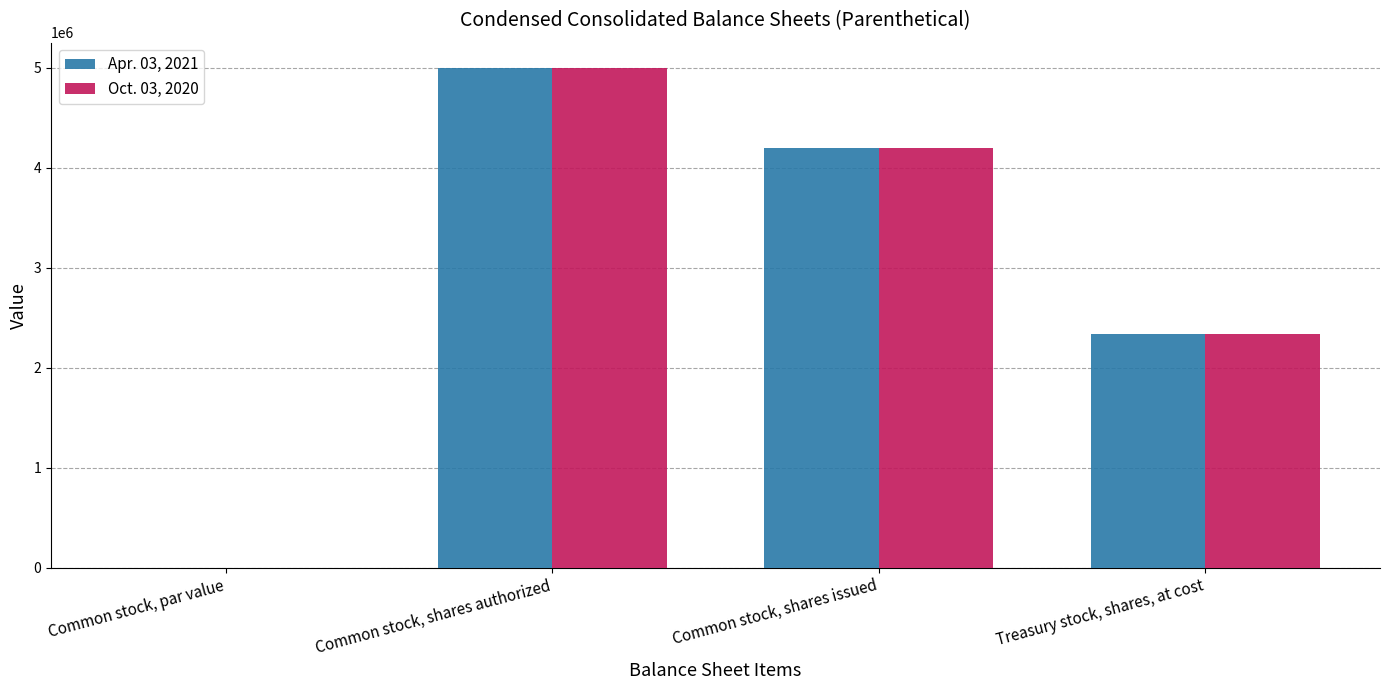

How many Oct. 03, 2020 values are between 2338995 and 5000000?

3